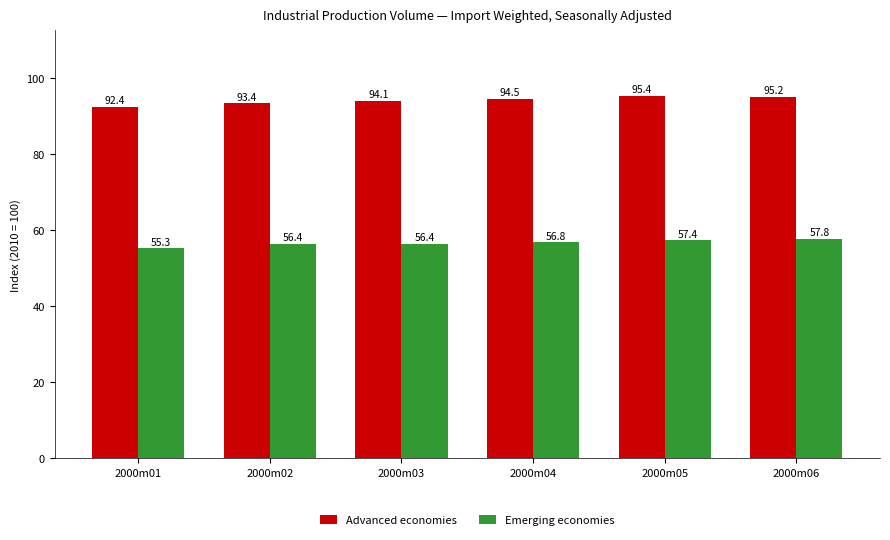

What is the minimum value for Advanced economies?

92.4